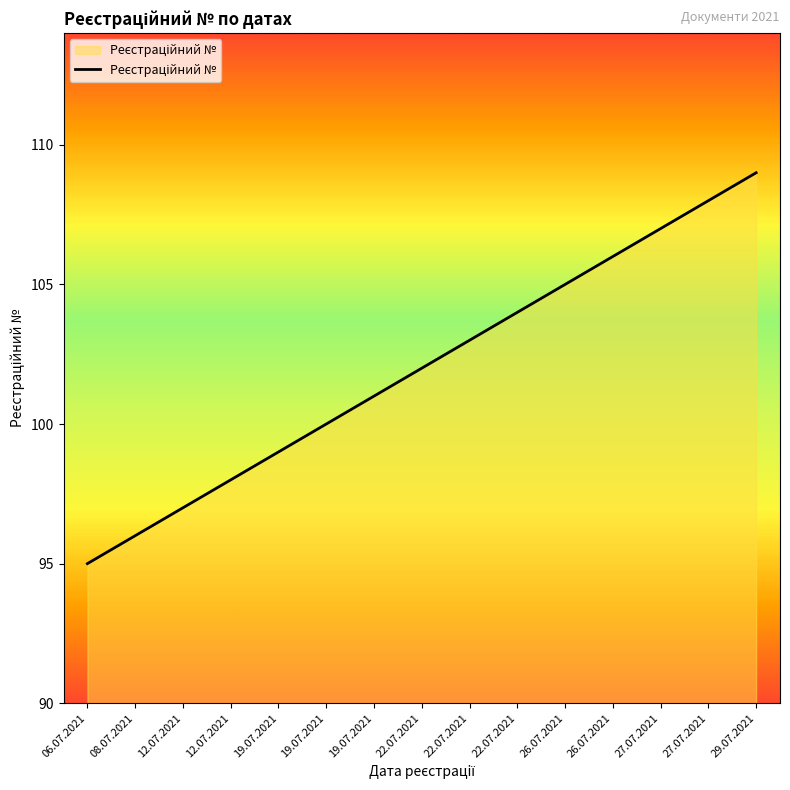

Approximately how many times larger is the value at 19.07.2021 compared to 22.07.2021?

1.0